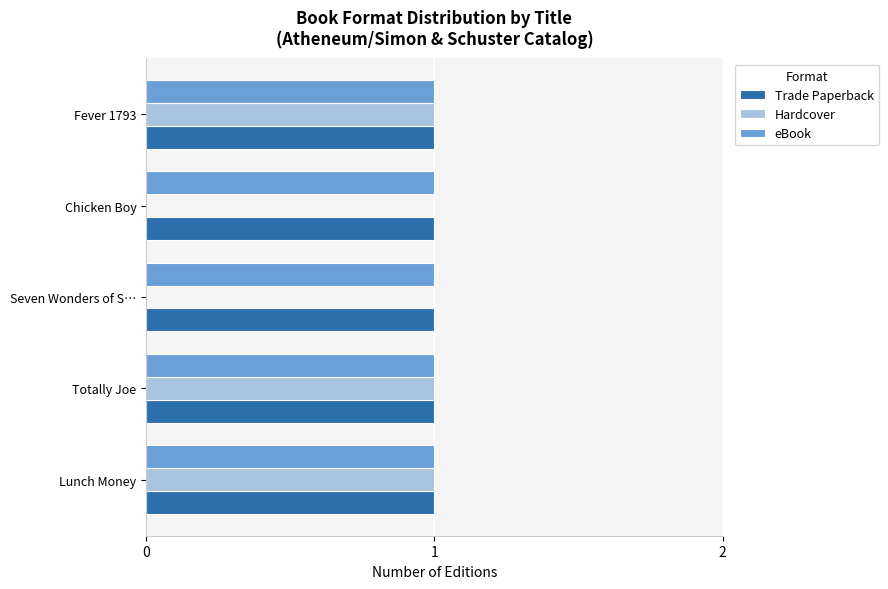

What is the highest value of the Hardcover series?

1